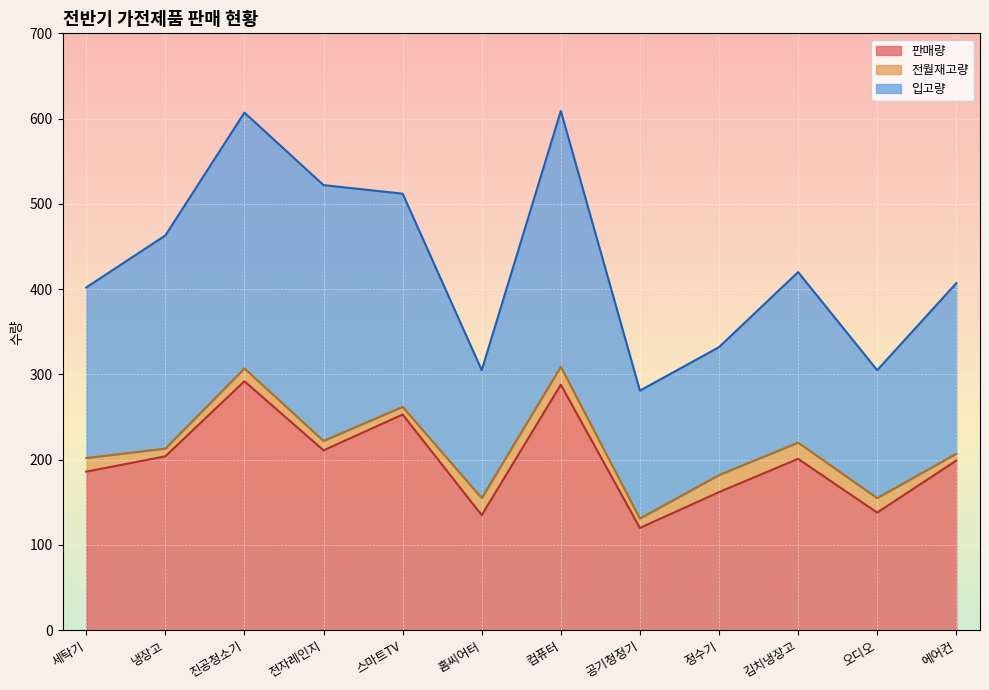

What is the label of the 6th point from the left?

홈씨어터